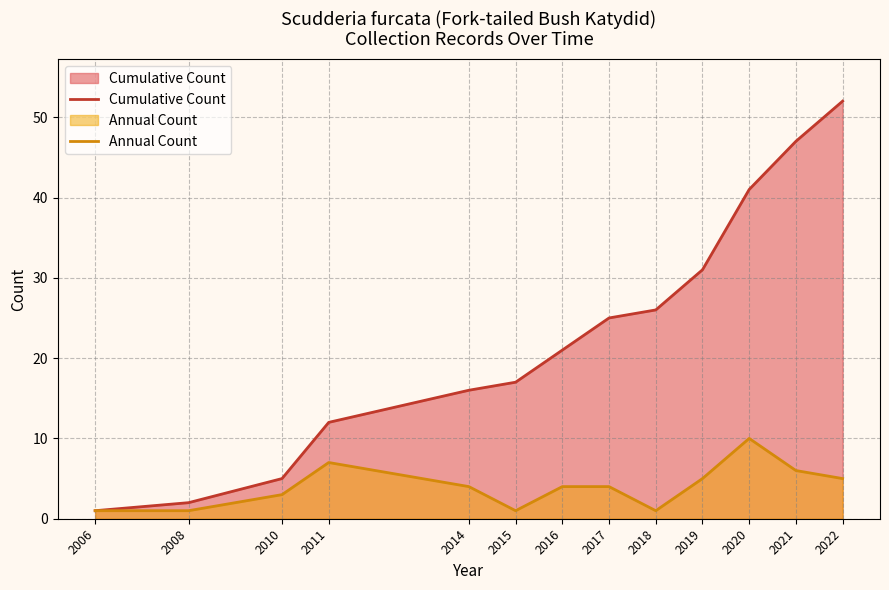

Is it true that Cumulative Count equals 12 at 2011?

True